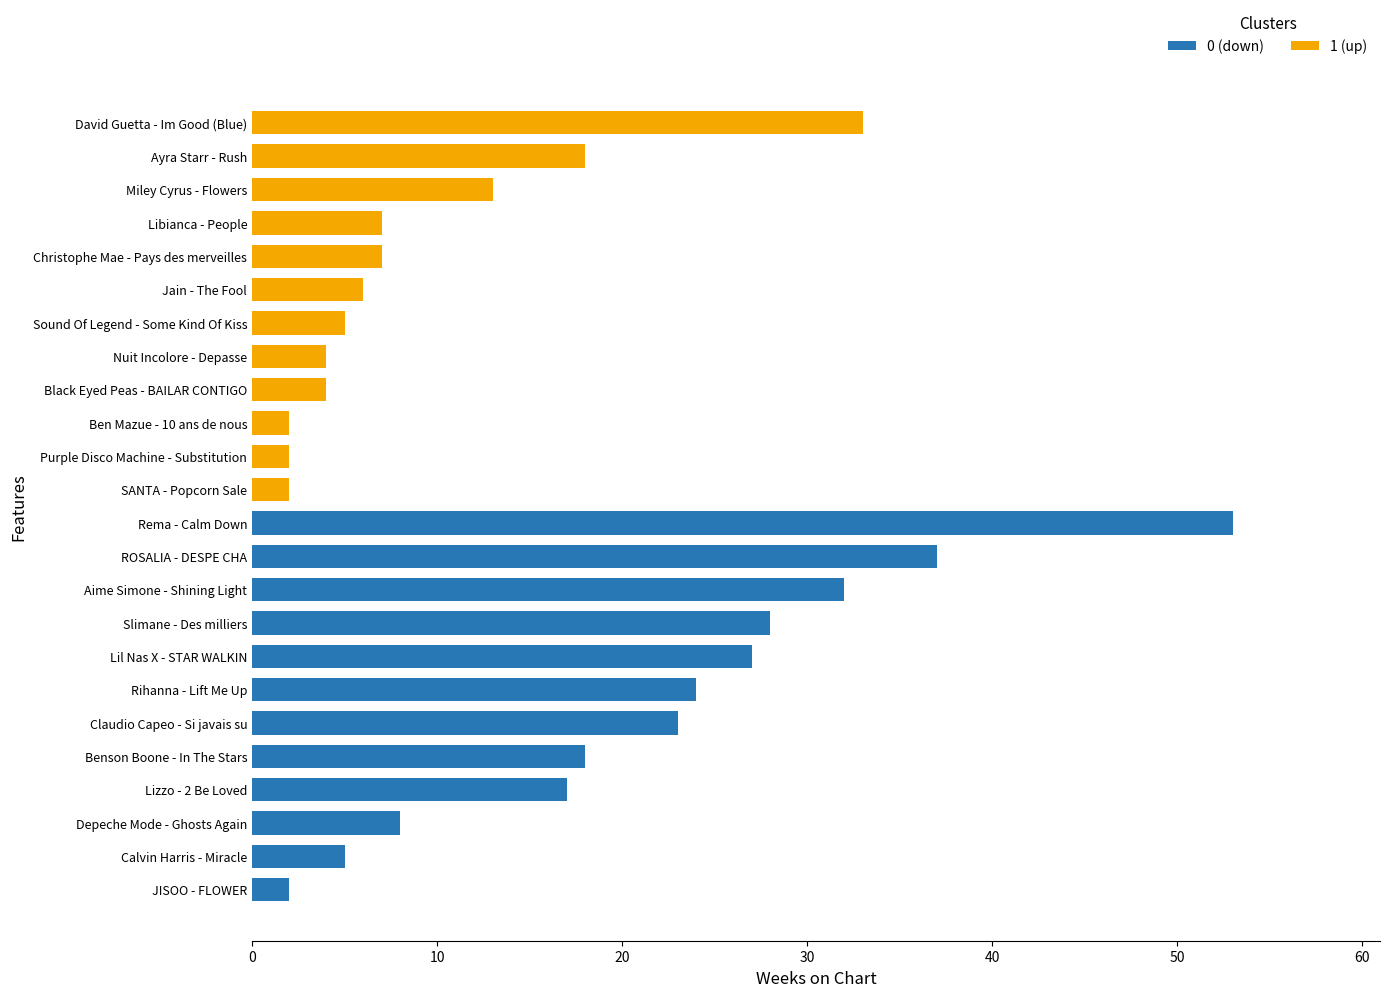

What is the minimum value shown in the chart?

2